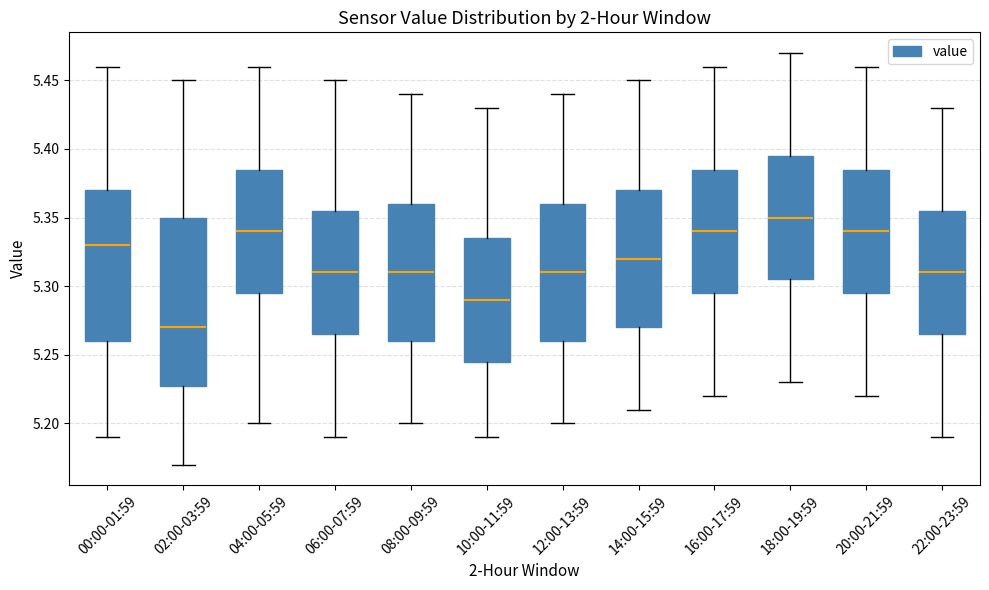

Which box is the tallest, from its lower edge to its upper edge?

02:00-03:59